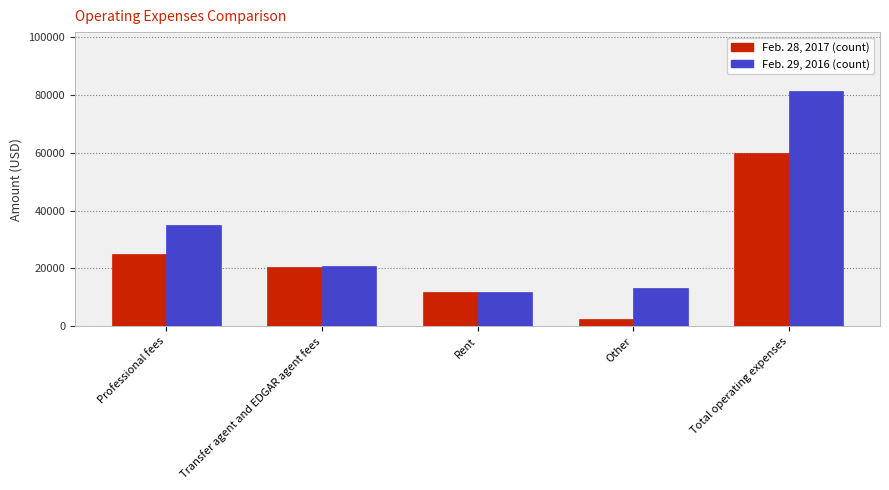

What is the label of the 3rd bar from the left?

Rent